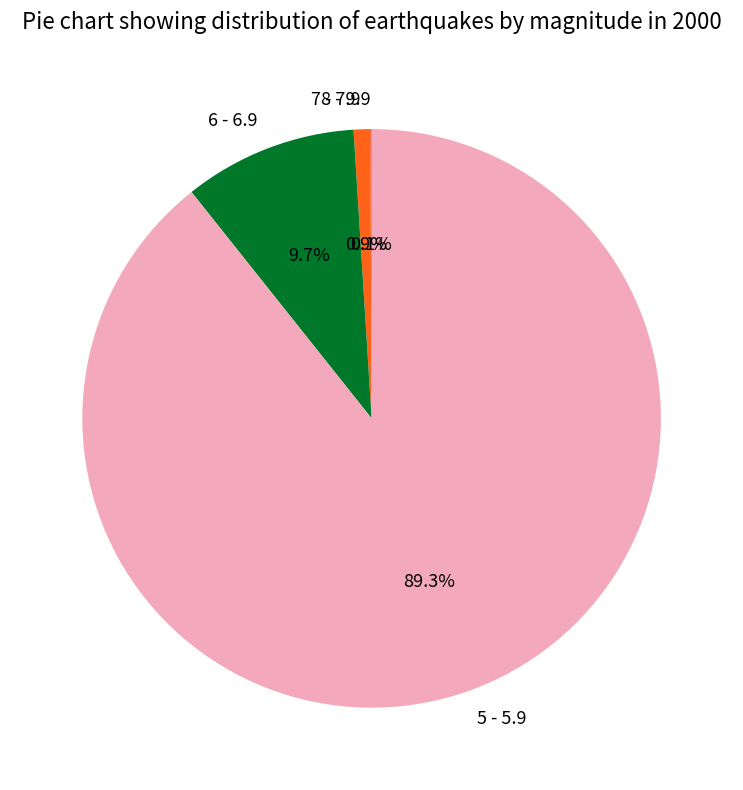

Which has a higher value, 7 - 7.9 or 5 - 5.9?

5 - 5.9